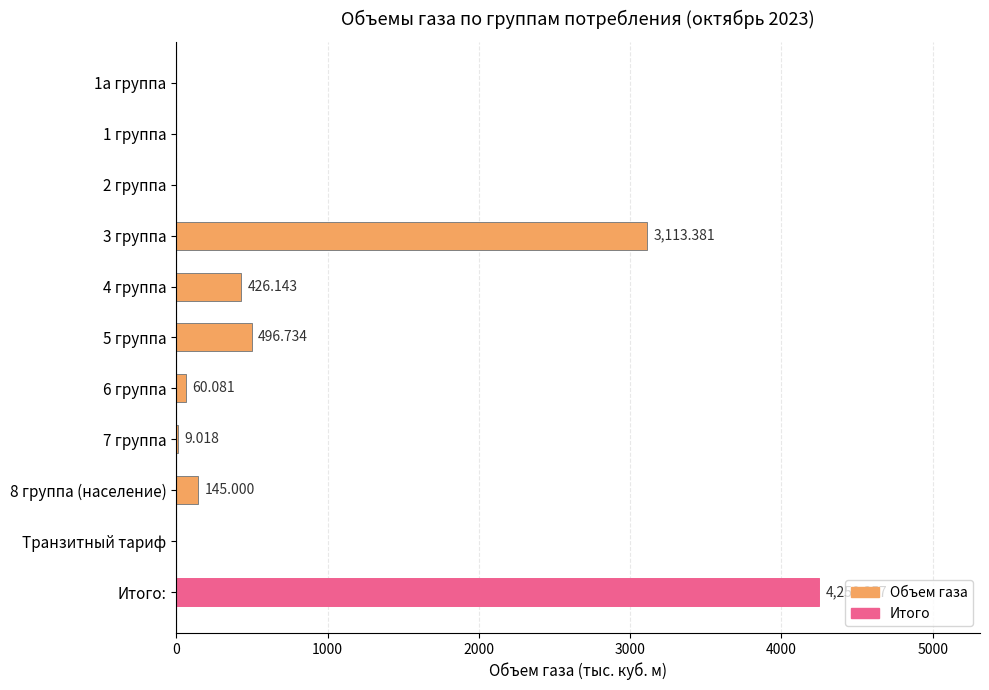

Which label corresponds to the largest value in the chart?

Итого: